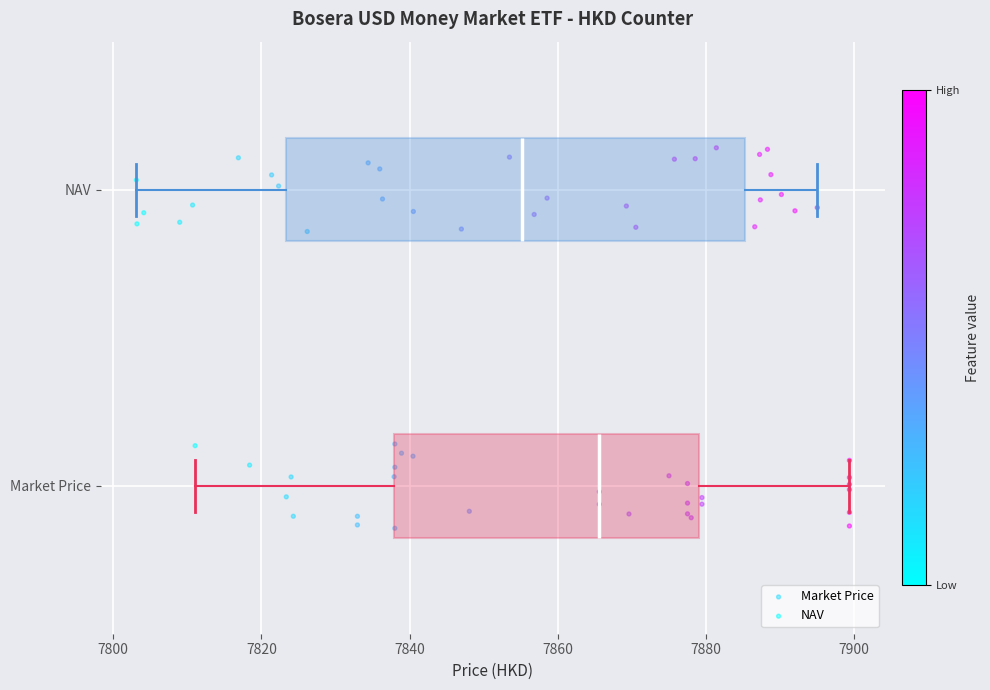

Reading bottom to top, transcribe this box plot: for each box, give where its median line is, the range the box spans, and where its two whiskers end, as read against the x-axis. The values are not printed on the chart, so give them approximately, as read against the axis.

Market Price: median 7866, box 7838 to 7880, whiskers 7812 to 7900
NAV: median 7856, box 7824 to 7886, whiskers 7804 to 7896